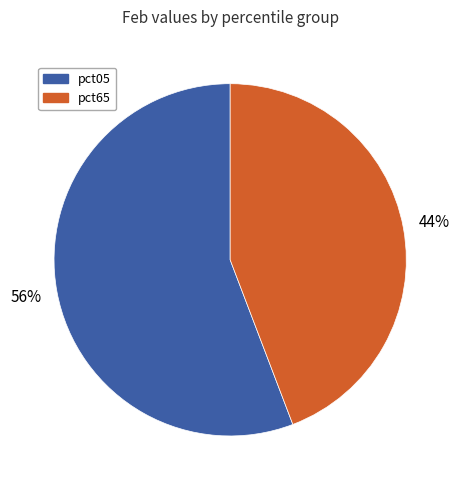

Is there any slice that represents more than half of the pie?

Yes